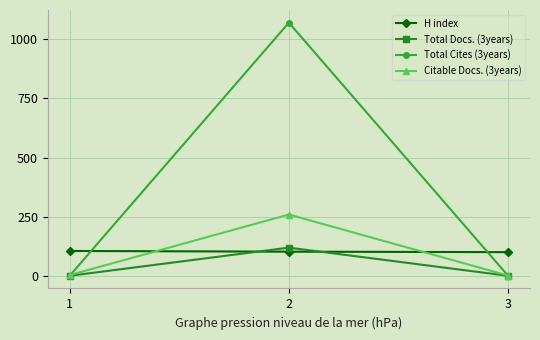

Count the Total Cites (3years) values in the range 0 to 1070.

3